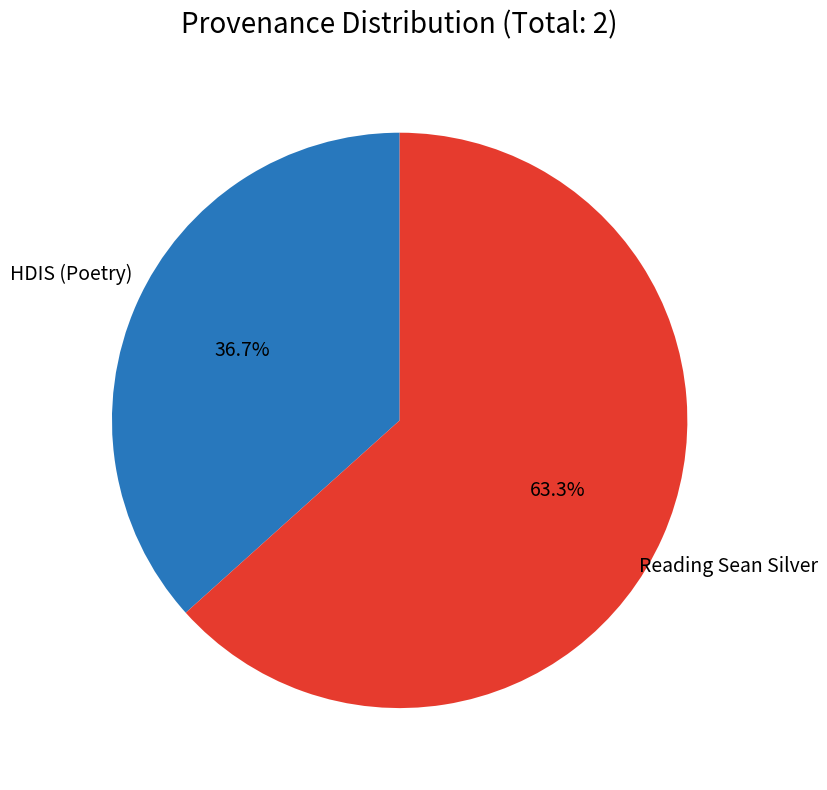

To the nearest percent, what is the difference between the HDIS (Poetry) and Reading Sean Silver slice percentages?

27%